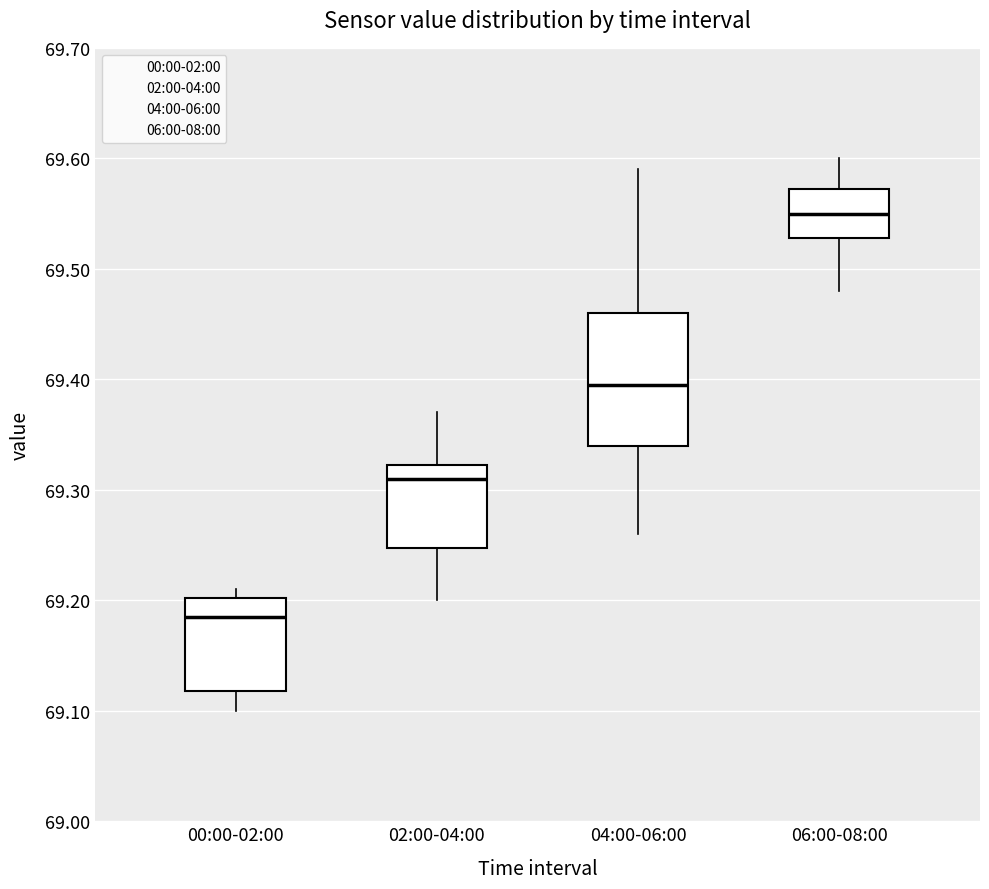

Which box has the lowest median line?

00:00-02:00